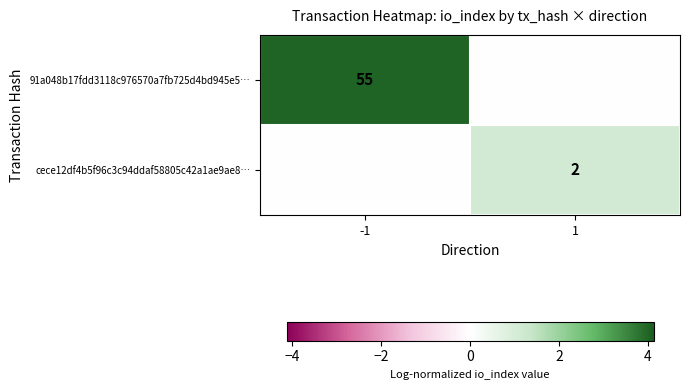

The 91a048b17fdd3118c976570a7fb725d4bd945e5… series shows 55 at -1. True or false?

True